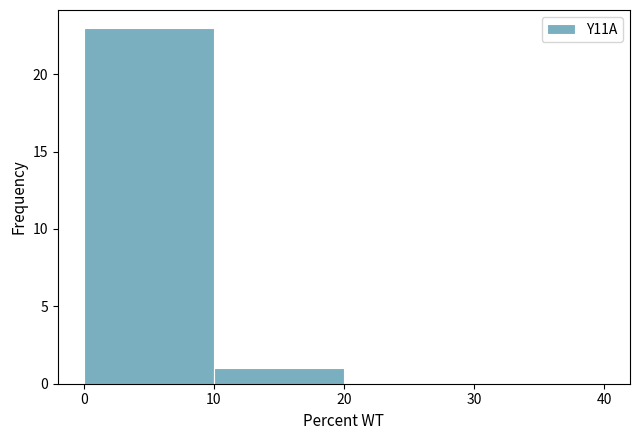

Which range on the x-axis has the tallest bar?

0 to 10